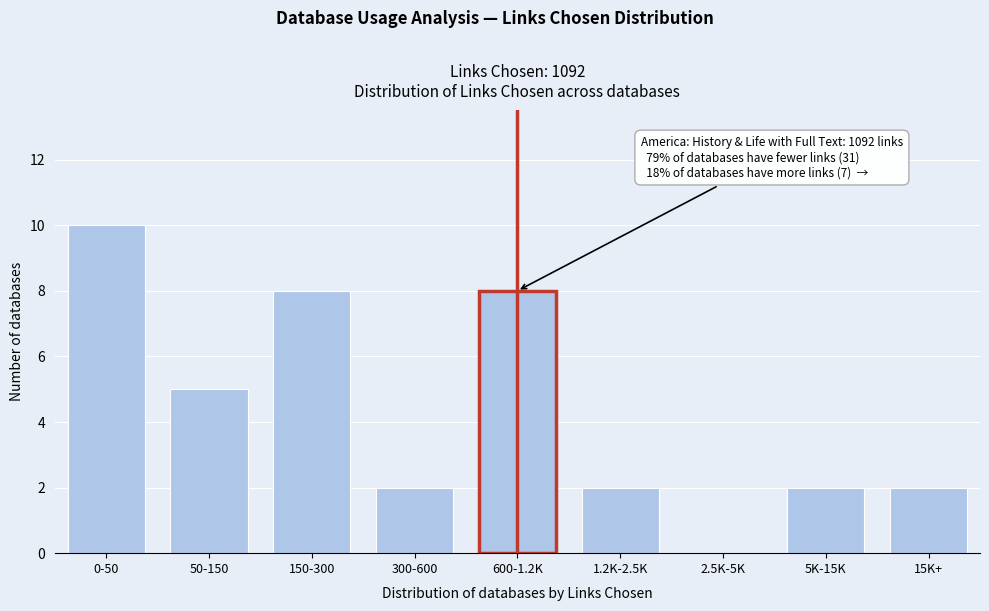

Reading left to right, what are all the values shown in this chart?

0-50=10	50-150=5	150-300=8	300-600=2	600-1.2K=8	1.2K-2.5K=2	2.5K-5K=0	5K-15K=2	15K+=2